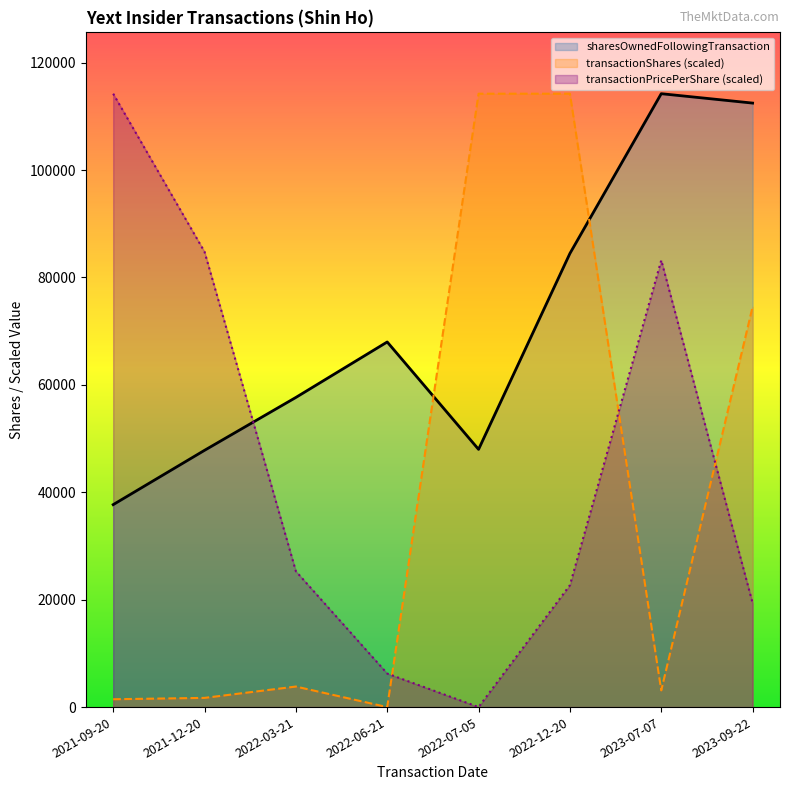

Does the chart display data point markers on the line(s)?

No